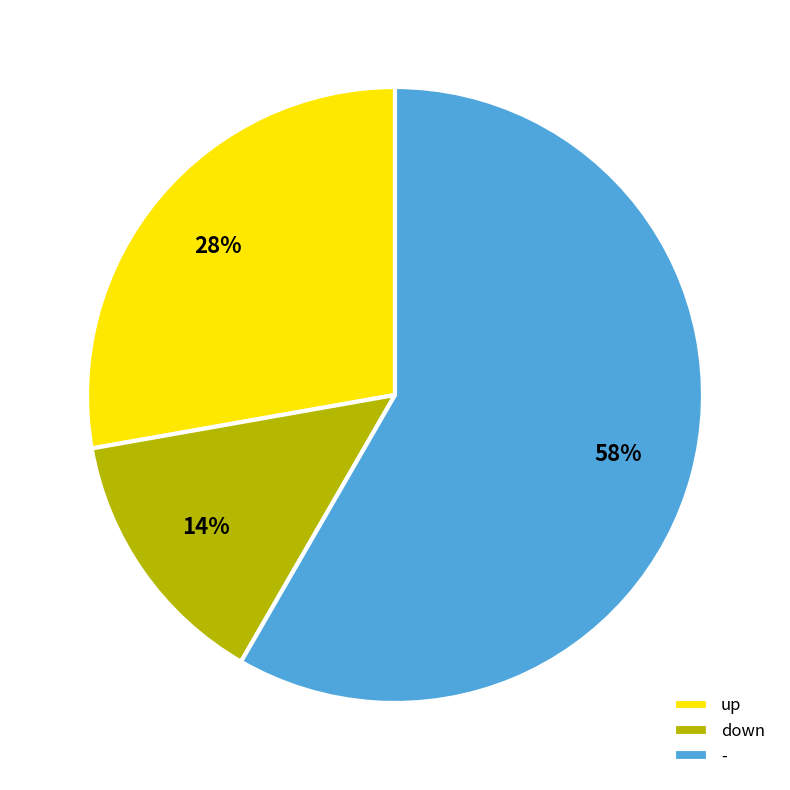

Between down and -, which is larger?

-